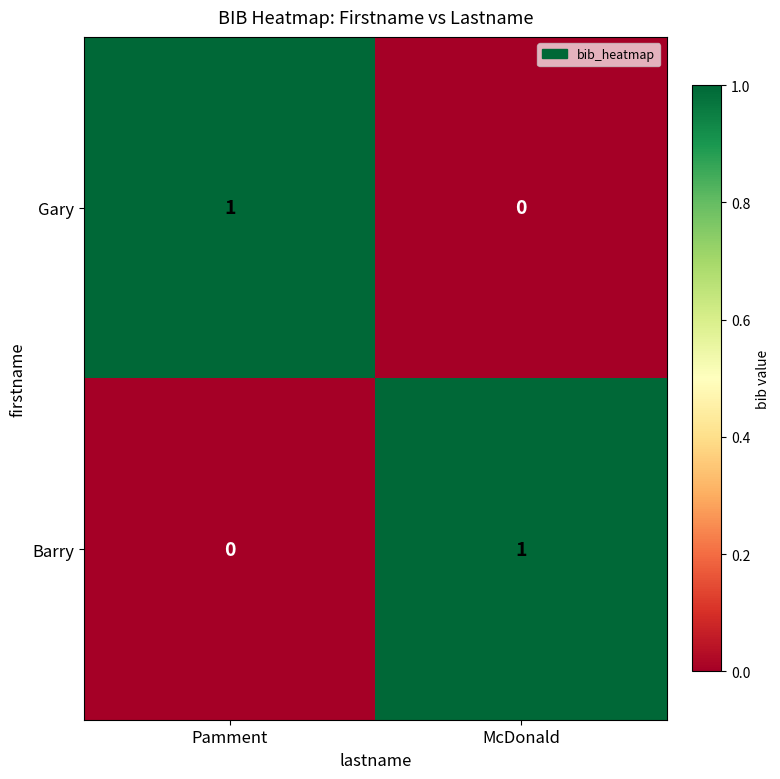

Reading left to right, list all the values displayed in this chart.

Gary: 1	0
Barry: 0	1